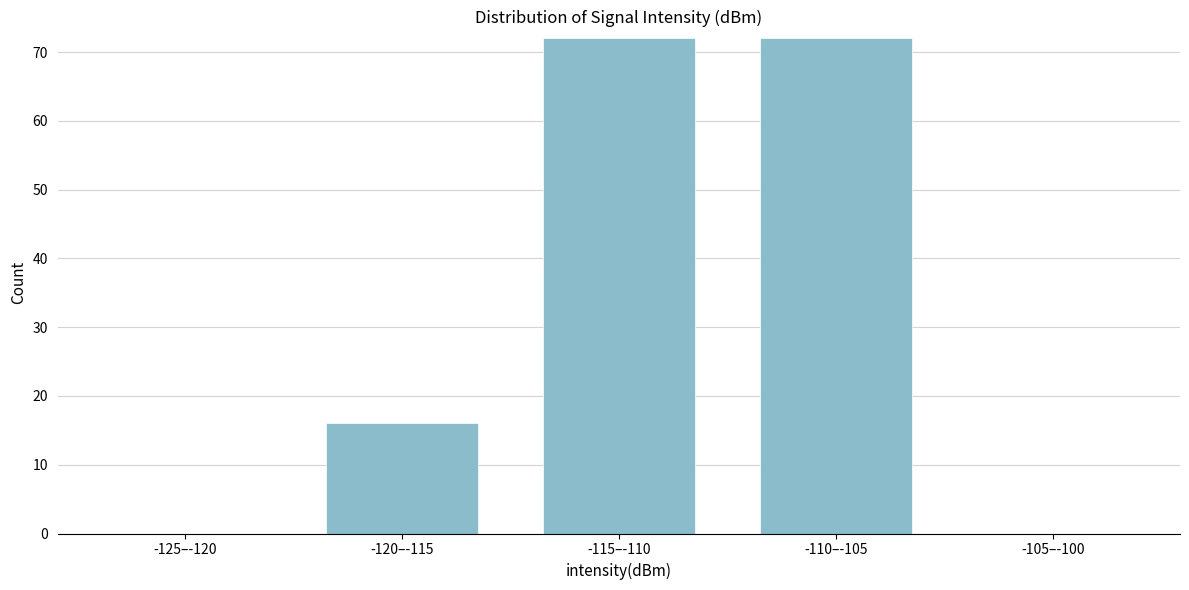

Reading left to right, extract all data points from this chart.

-125–-120=0	-120–-115=16	-115–-110=72	-110–-105=72	-105–-100=0